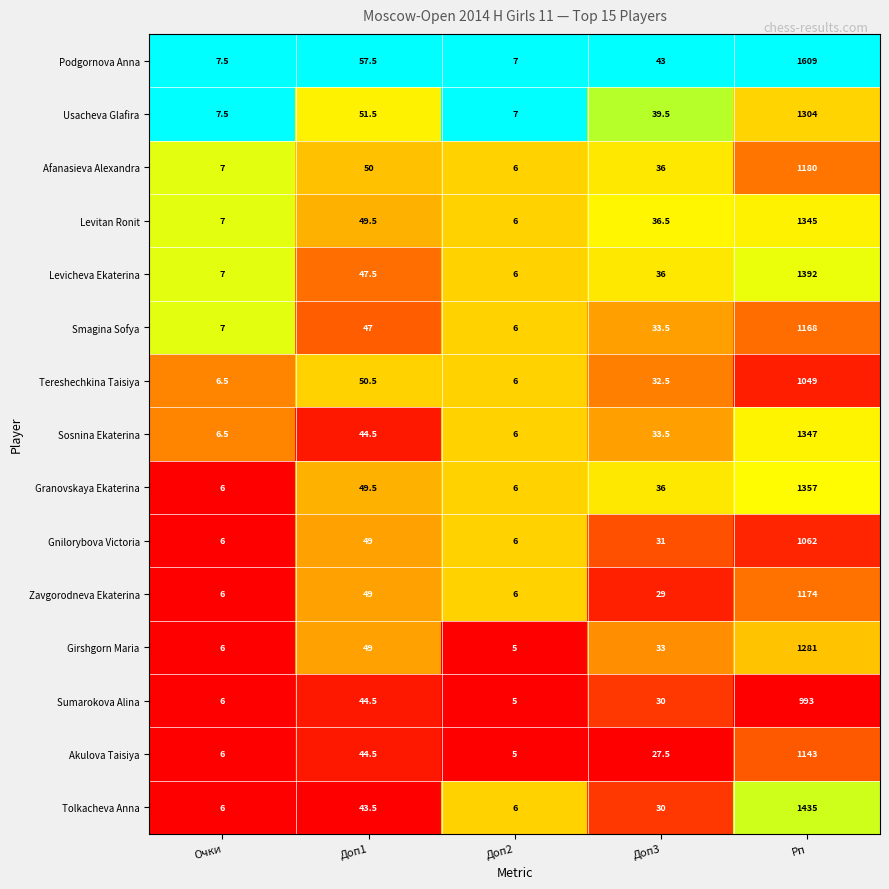

Is it true that Tereshechkina Taisiya equals 0.2 at Доп1?

False